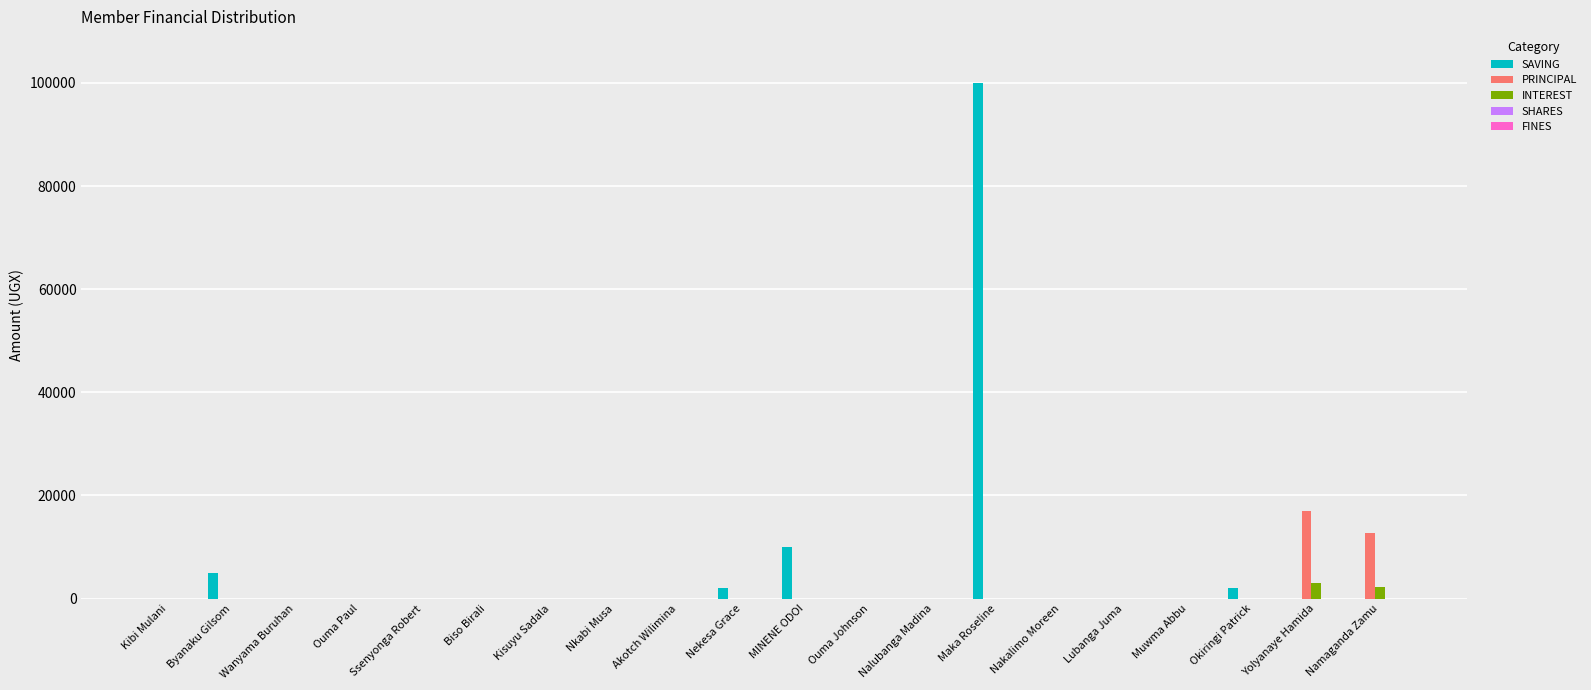

Is it true that PRINCIPAL equals 8705 at Akotch Wilimina?

False